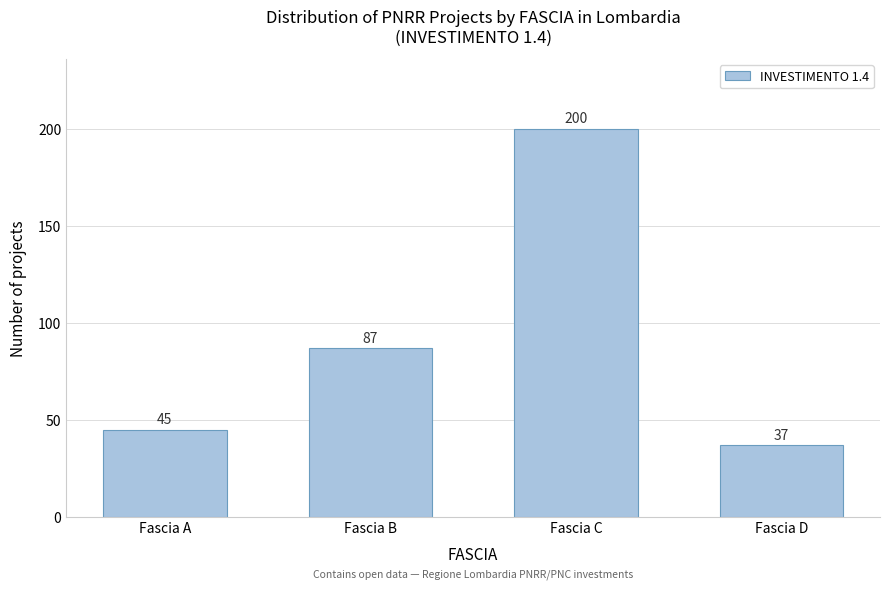

Reading left to right, what are all the values shown in this chart?

45	87	200	37